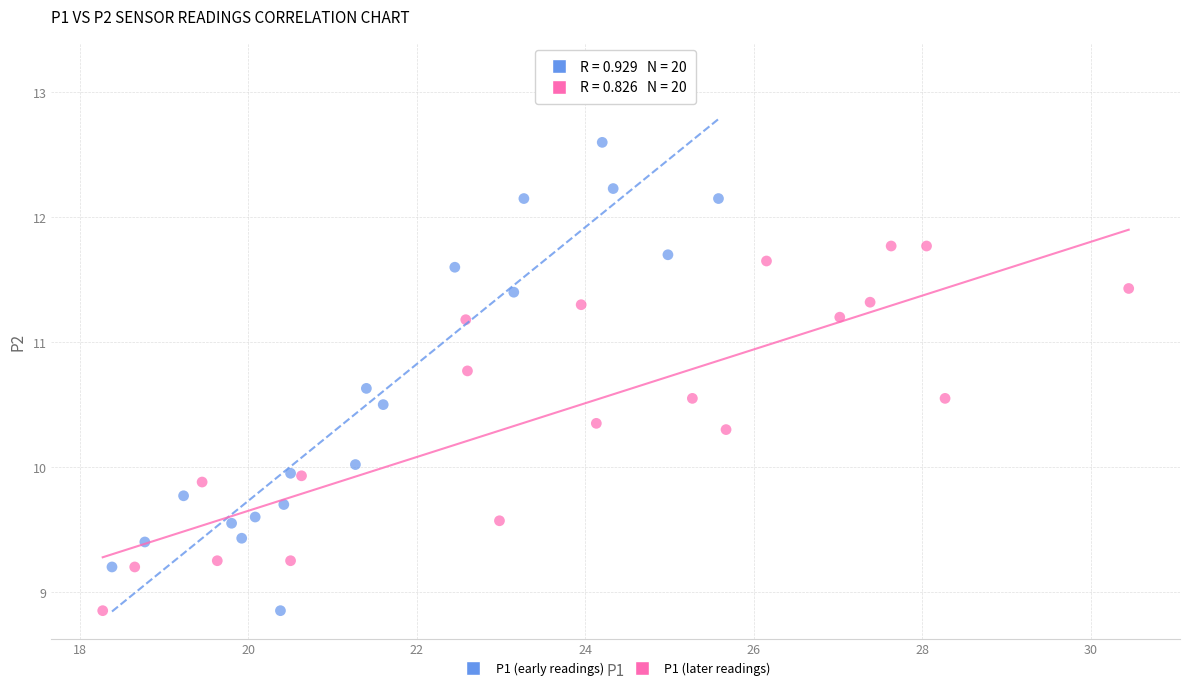

Which series has the widest spread of Y values?

P1 (early readings)